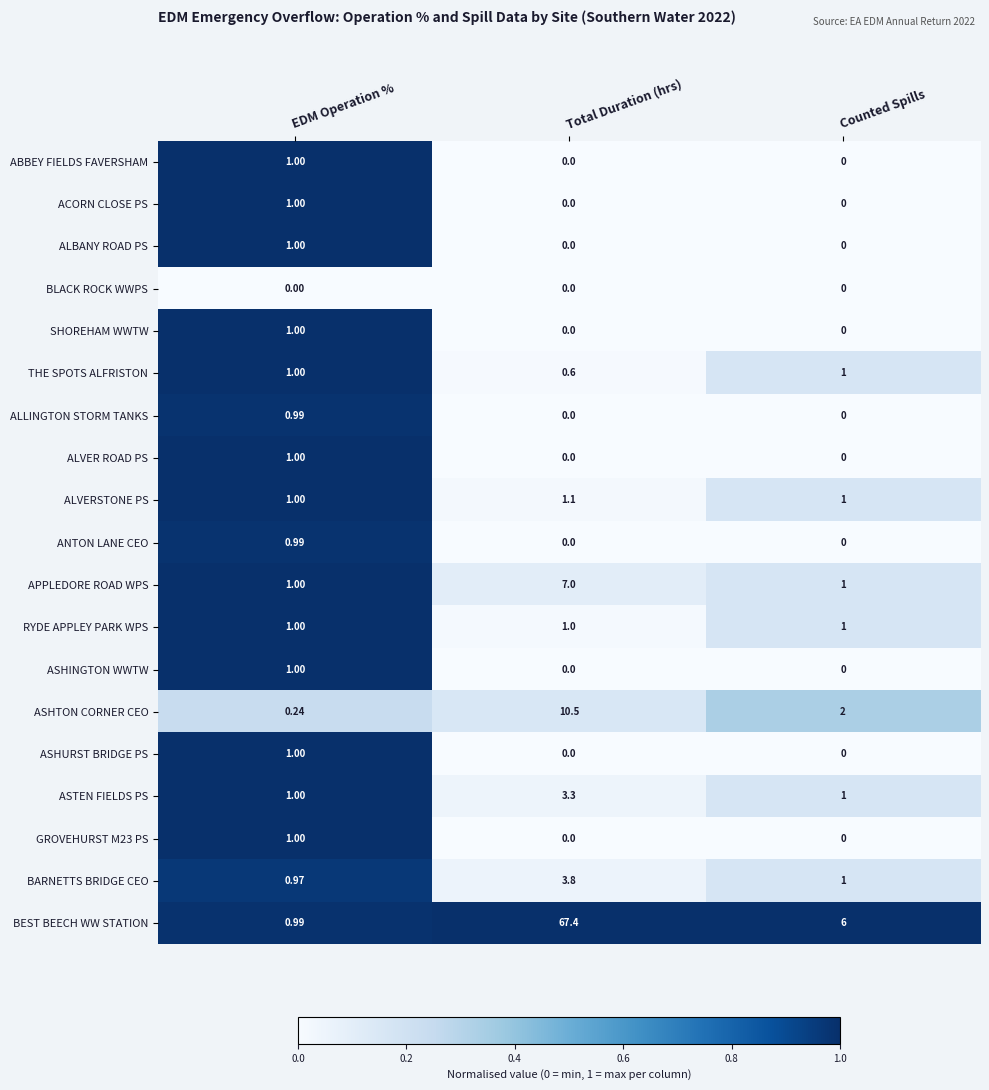

Which label corresponds to the largest value in the chart?

Total Duration (hrs)